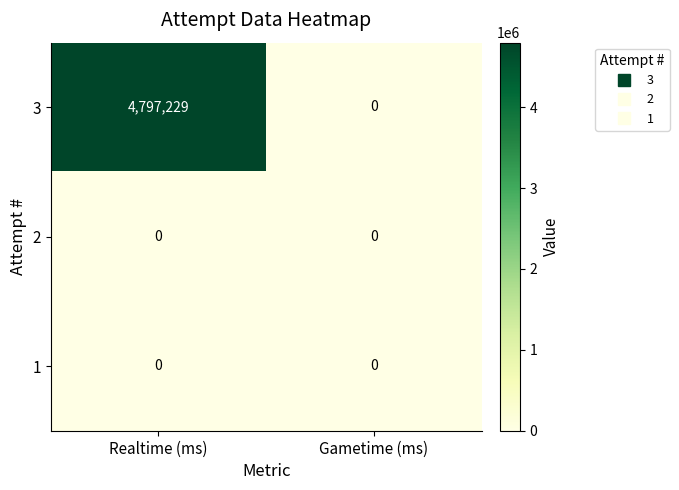

Which series has the largest total across all categories?

3